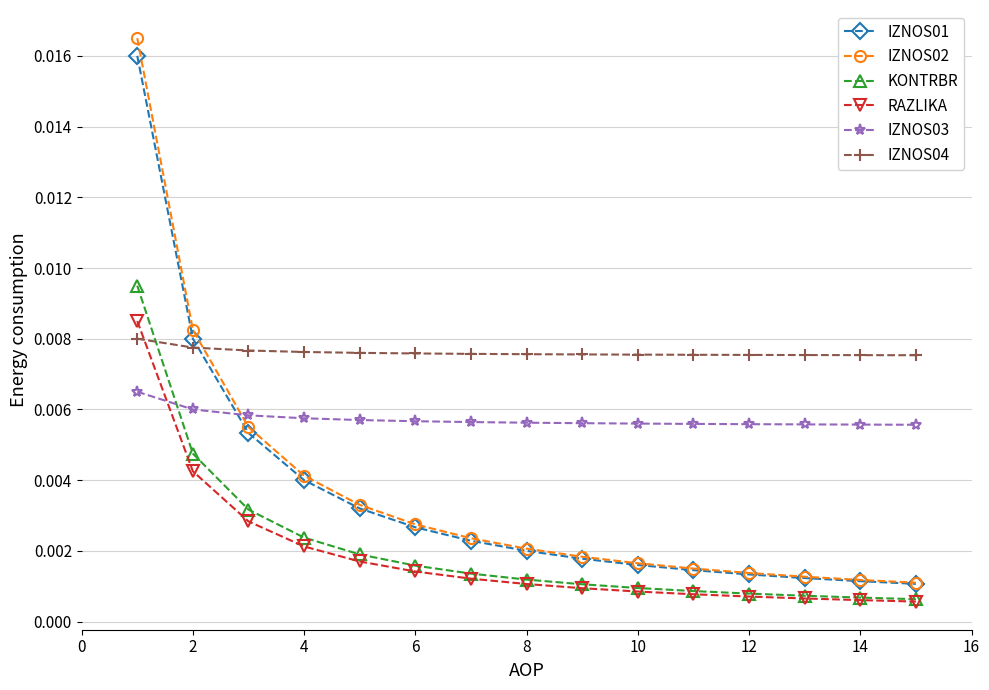

Which series has the widest spread of values?

IZNOS02